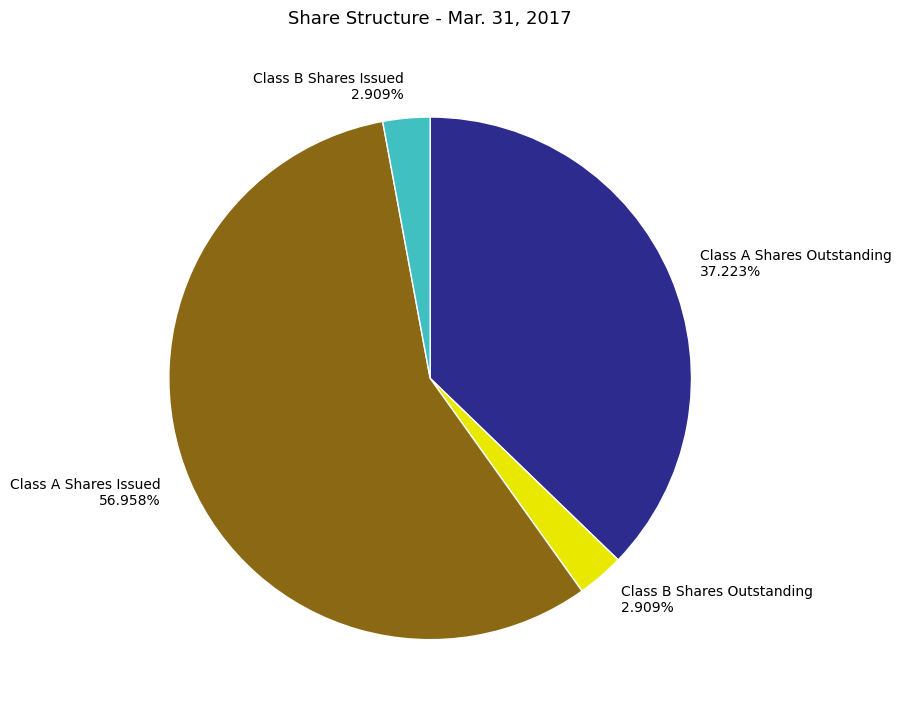

Combined, do Class B Shares Outstanding 2.909% and Class A Shares Issued 56.958% account for over 50%?

Yes